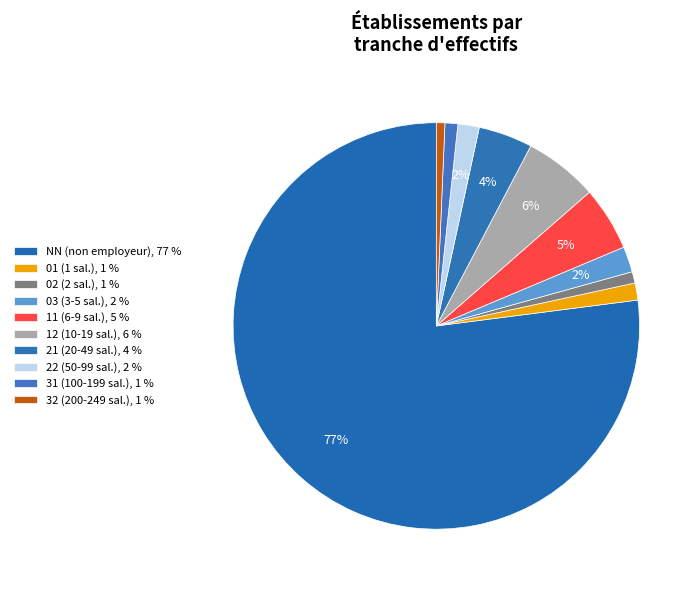

Rank the categories by value from lowest to highest.

32, 02, 31, 01, 22, 03, 21, 11, 12, NN